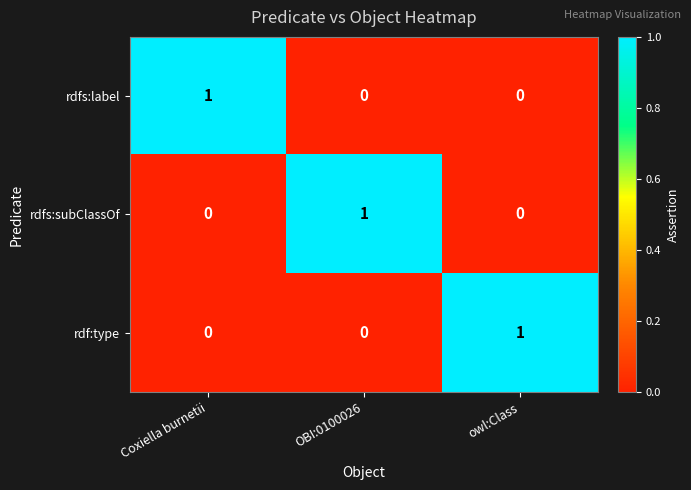

At which label does rdfs:subClassOf reach its peak?

OBI:0100026